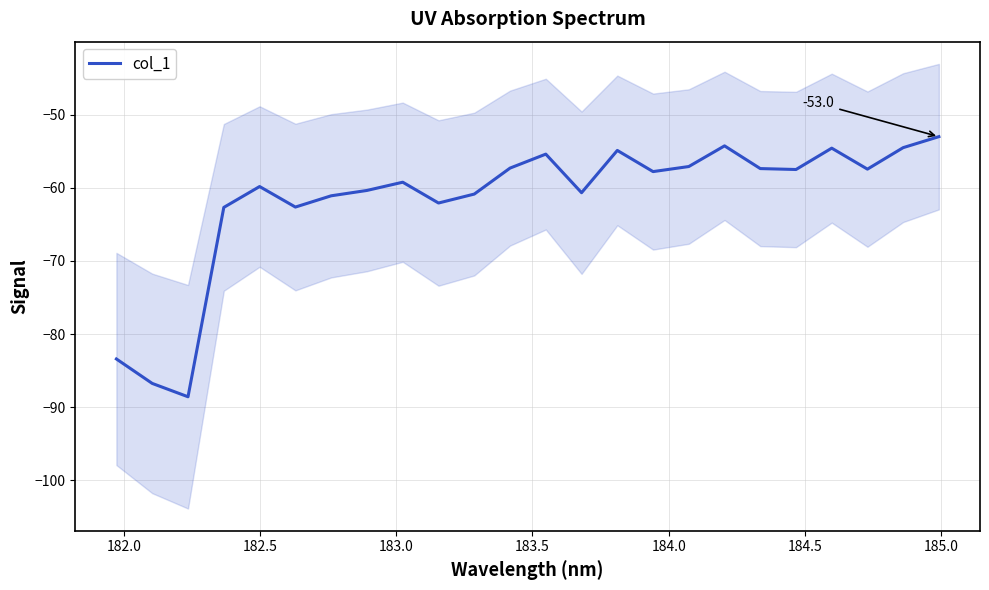

What is the minimum value for col_1?

-88.6